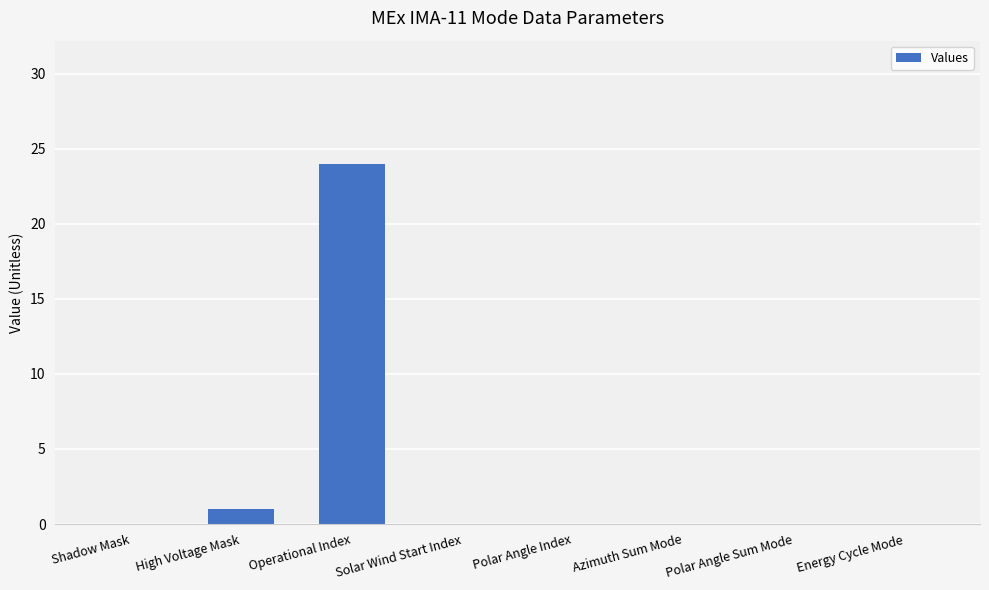

Which category has the highest value across all series?

Operational Index